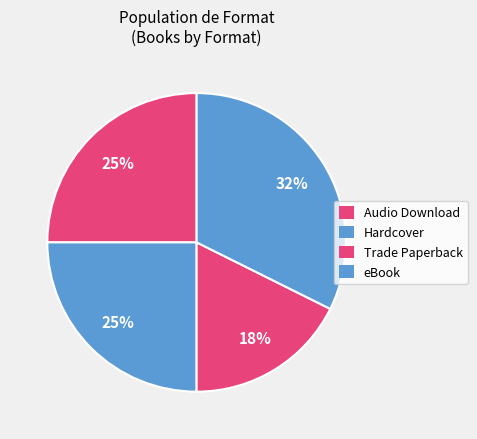

Count the number of slices in the pie.

4